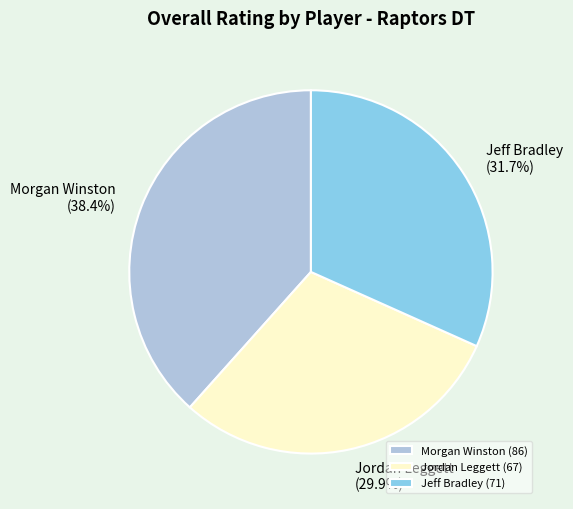

To the nearest percent, what percentage of the pie is Jeff Bradley?

32%